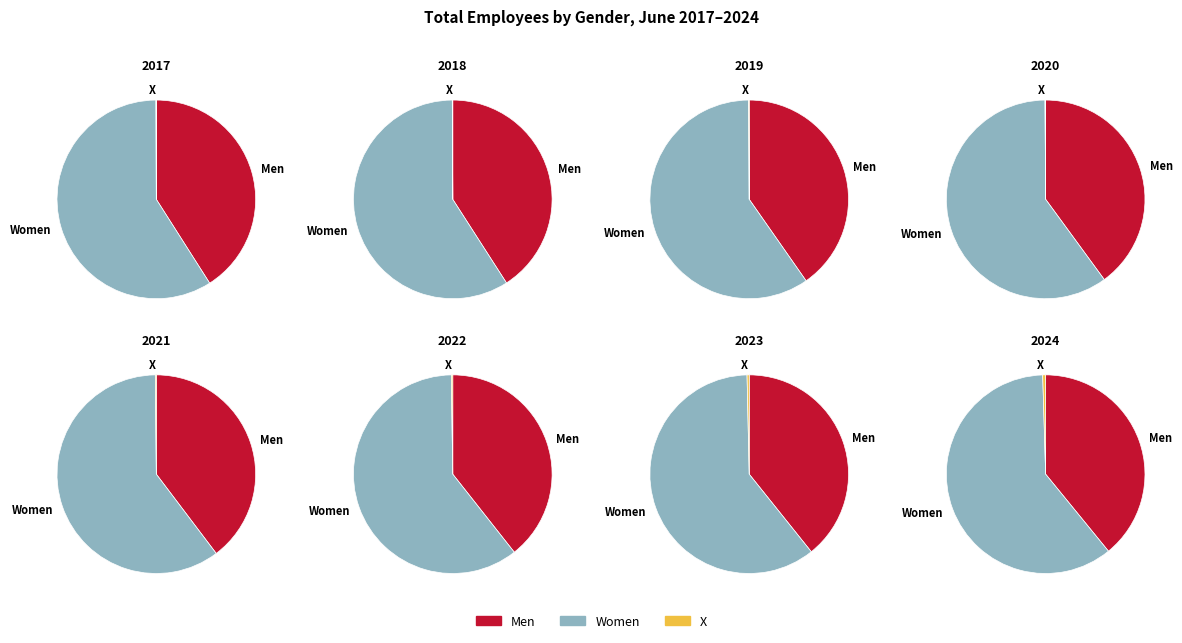

True or false: 2020 accounts for 6% of the total.

True